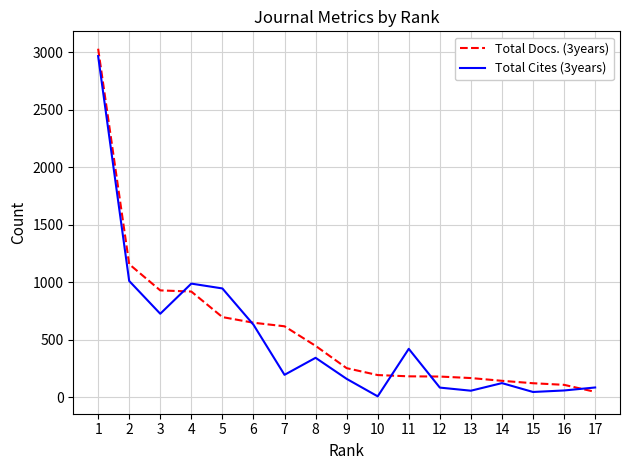

Does the chart display data point markers on the line(s)?

No